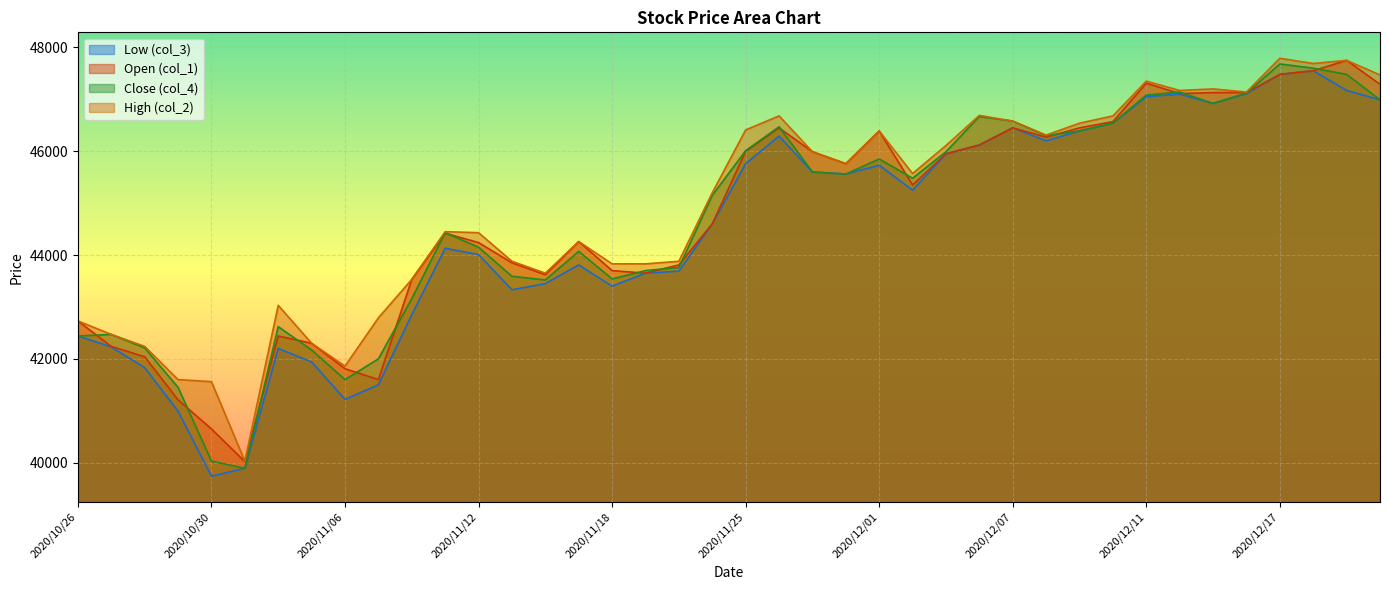

The Low (col_3) series shows 40990 at 2020/10/29. True or false?

True